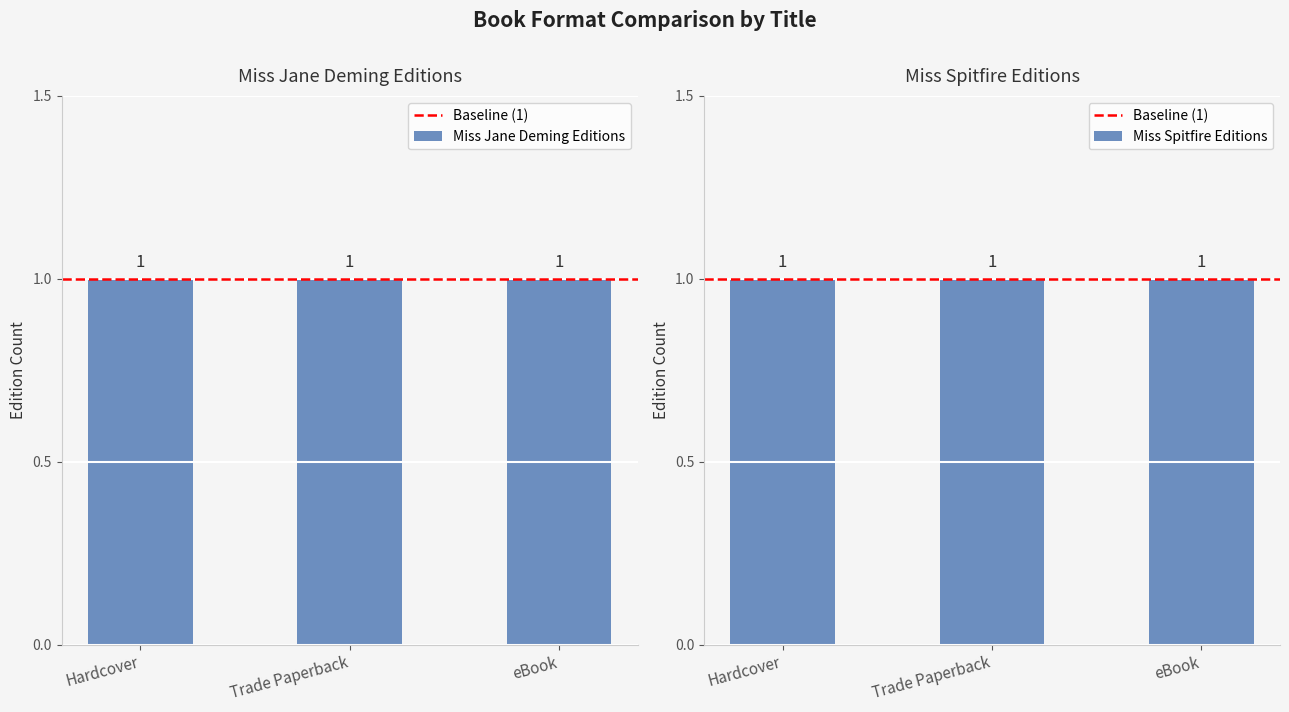

Is the value of Miss Spitfire (Key: 37397167) at Hardcover greater than the value of Miss Jane Deming (Key: 555042073) at Hardcover?

No